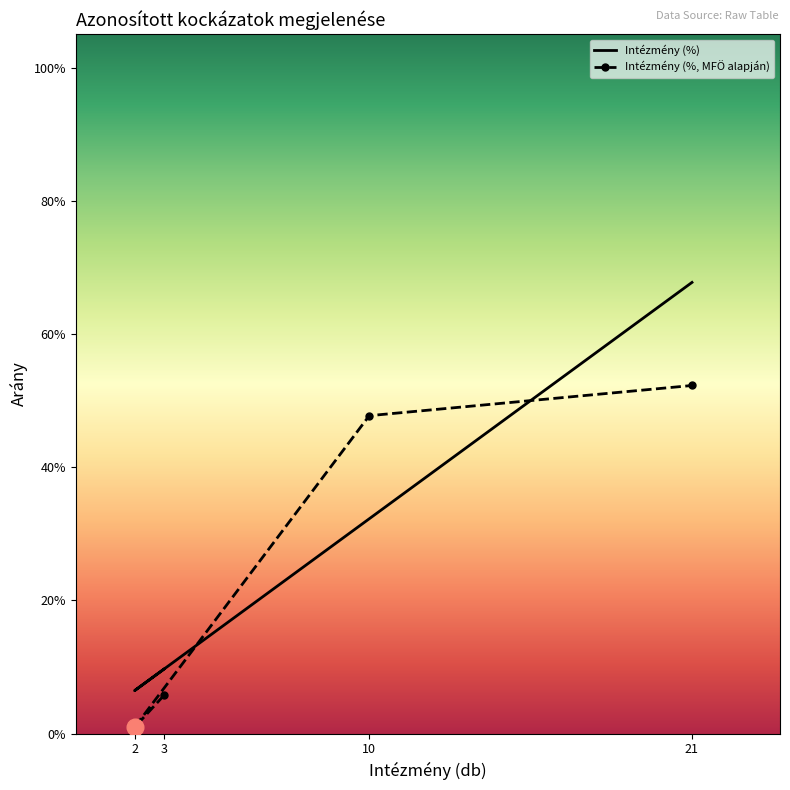

The value of Intézmény (%, MFÖ alapján) at 3 is 0.0. True or false?

False